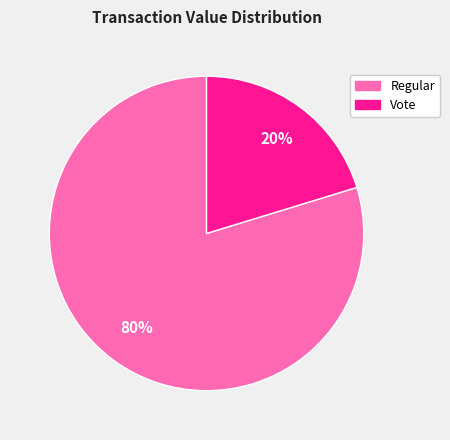

To the nearest percent, what is the average slice percentage?

50%